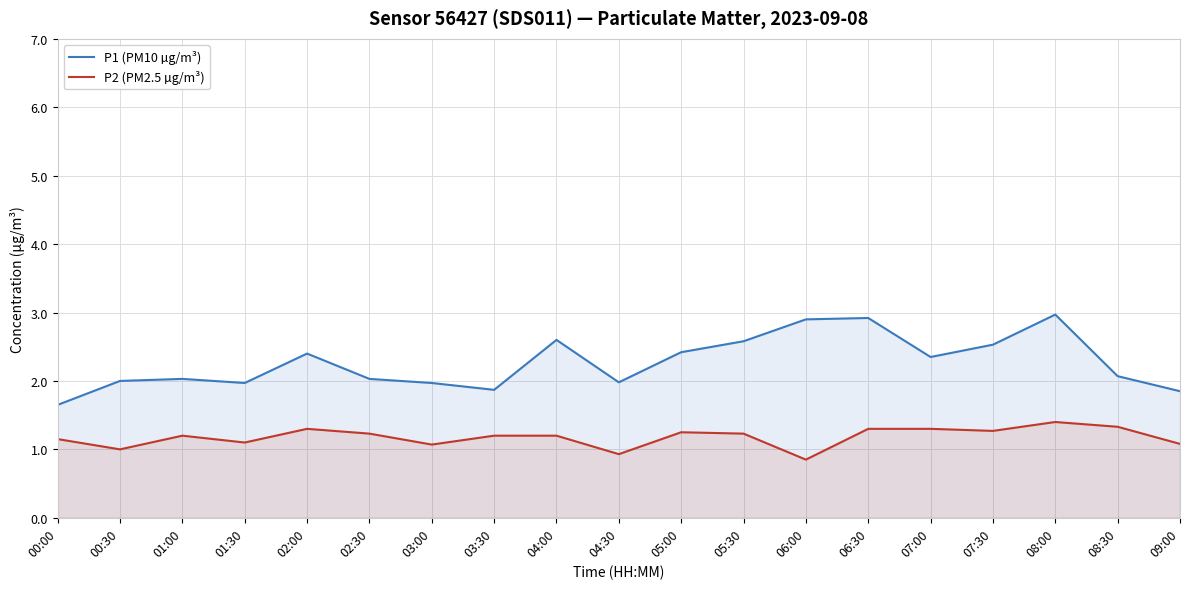

Reading left to right, what are all the values shown in this chart?

P1 (PM10 µg/m³): 00:00=1.6	00:30=2.0	01:00=2.0	01:30=2.0	02:00=2.4	02:30=2.0	03:00=2.0	03:30=1.9	04:00=2.6	04:30=2.0	05:00=2.4	05:30=2.6	06:00=2.9	06:30=2.9	07:00=2.4	07:30=2.5	08:00=3.0	08:30=2.1	09:00=1.9
P2 (PM2.5 µg/m³): 00:00=1.1	00:30=1.0	01:00=1.2	01:30=1.1	02:00=1.3	02:30=1.2	03:00=1.1	03:30=1.2	04:00=1.2	04:30=0.9	05:00=1.2	05:30=1.2	06:00=0.8	06:30=1.3	07:00=1.3	07:30=1.3	08:00=1.4	08:30=1.3	09:00=1.1